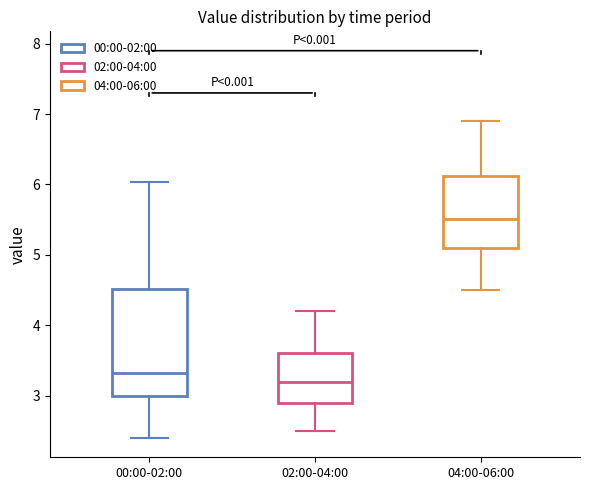

Where does the lower whisker of the box for 04:00-06:00 end on the y-axis? The values are not printed on the chart, so give them approximately, as read against the axis.

4.5